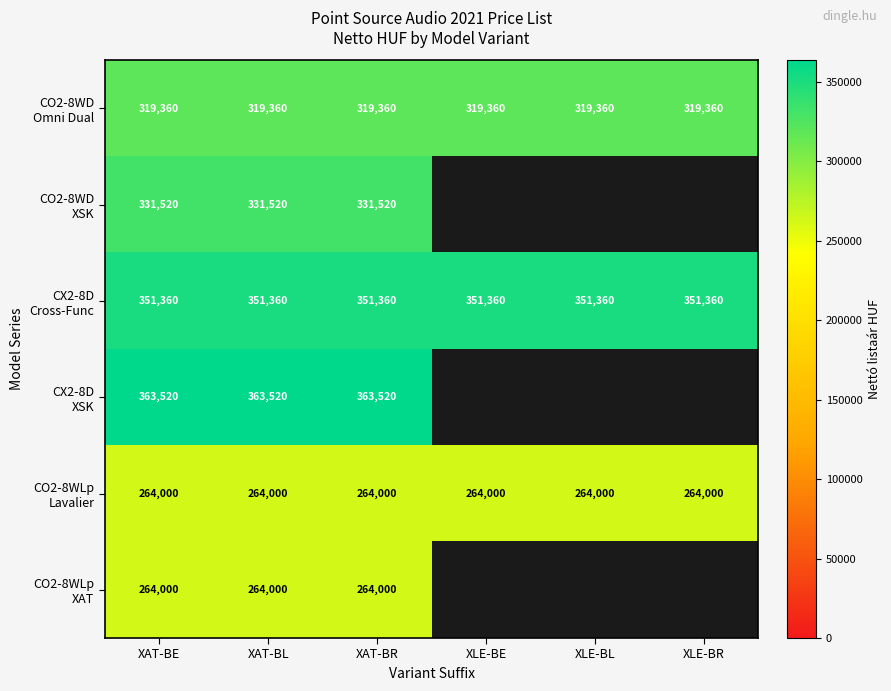

What is the total value across all series at XAT-BE?

1893760